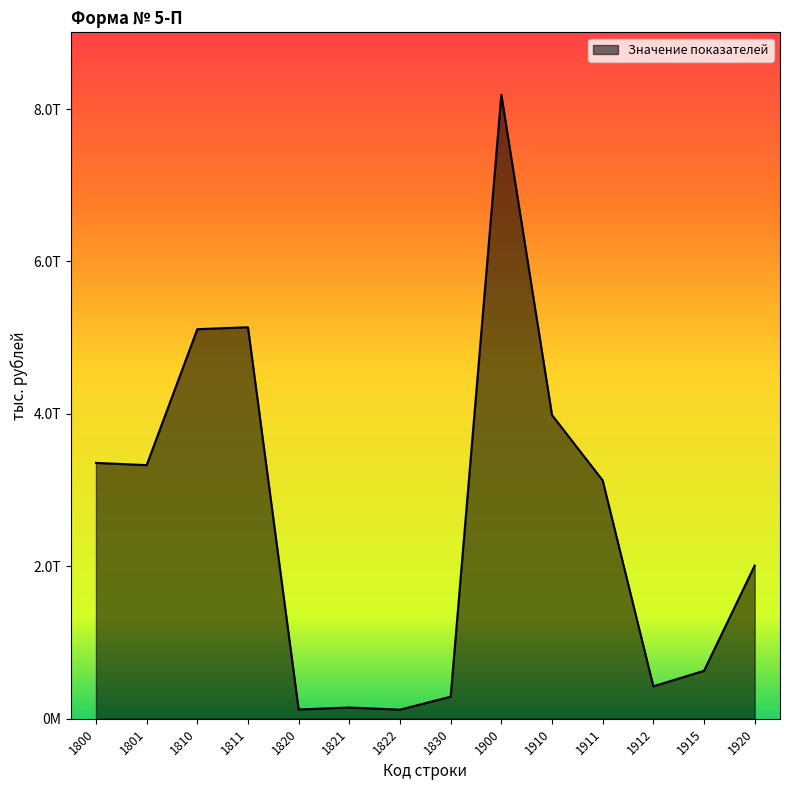

Which category has the highest value across all series?

1900